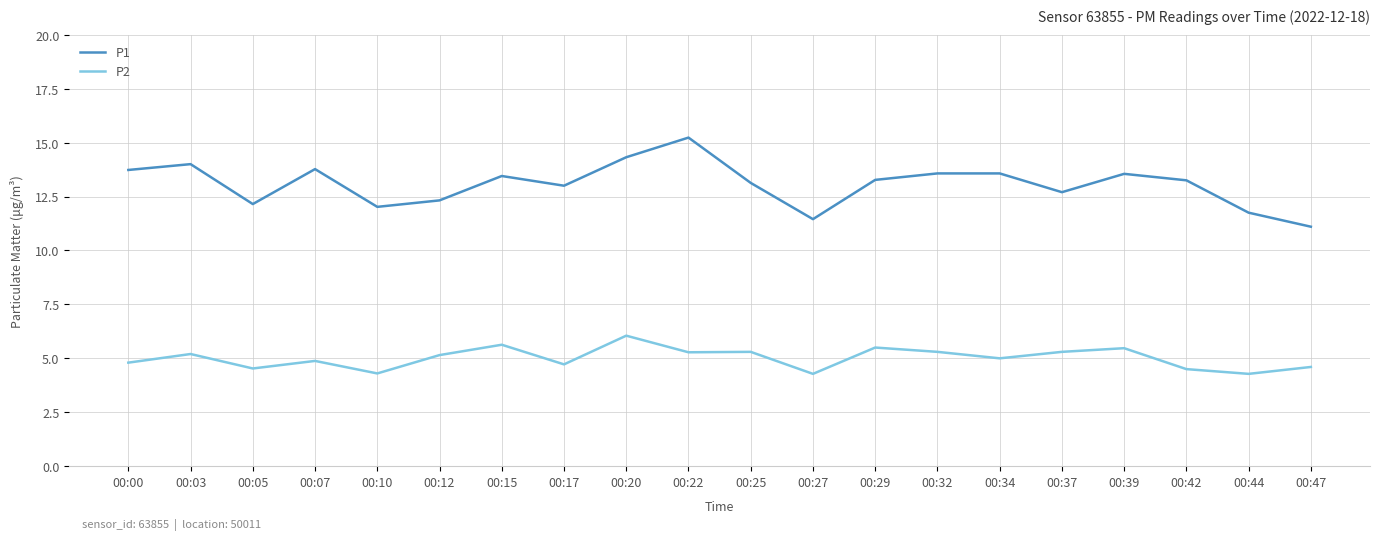

At 00:03, list the series in order from smallest to largest.

P2, P1